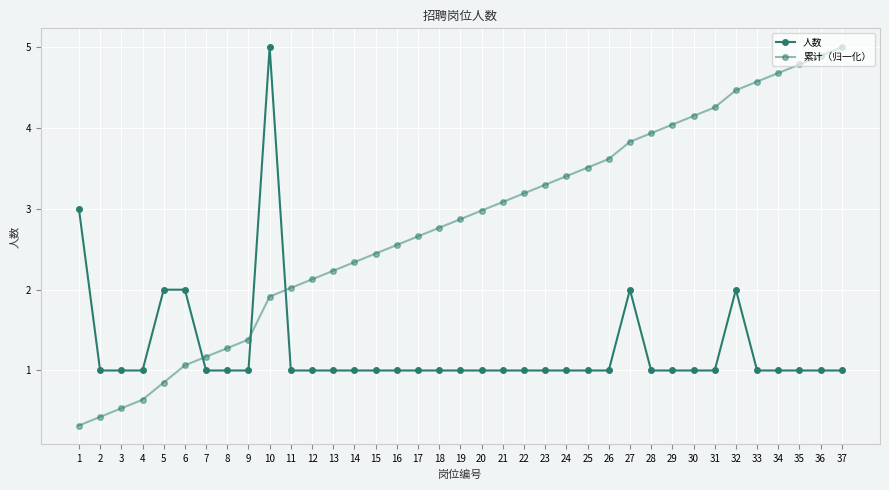

How many distinct data groups are displayed?

2